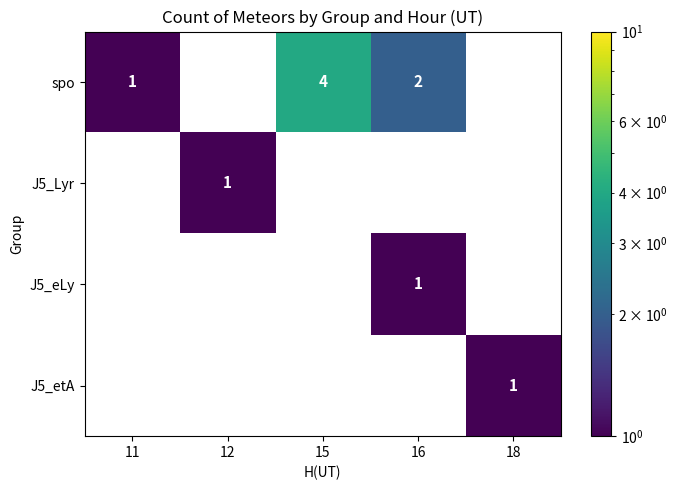

How many data points does each series have?

5